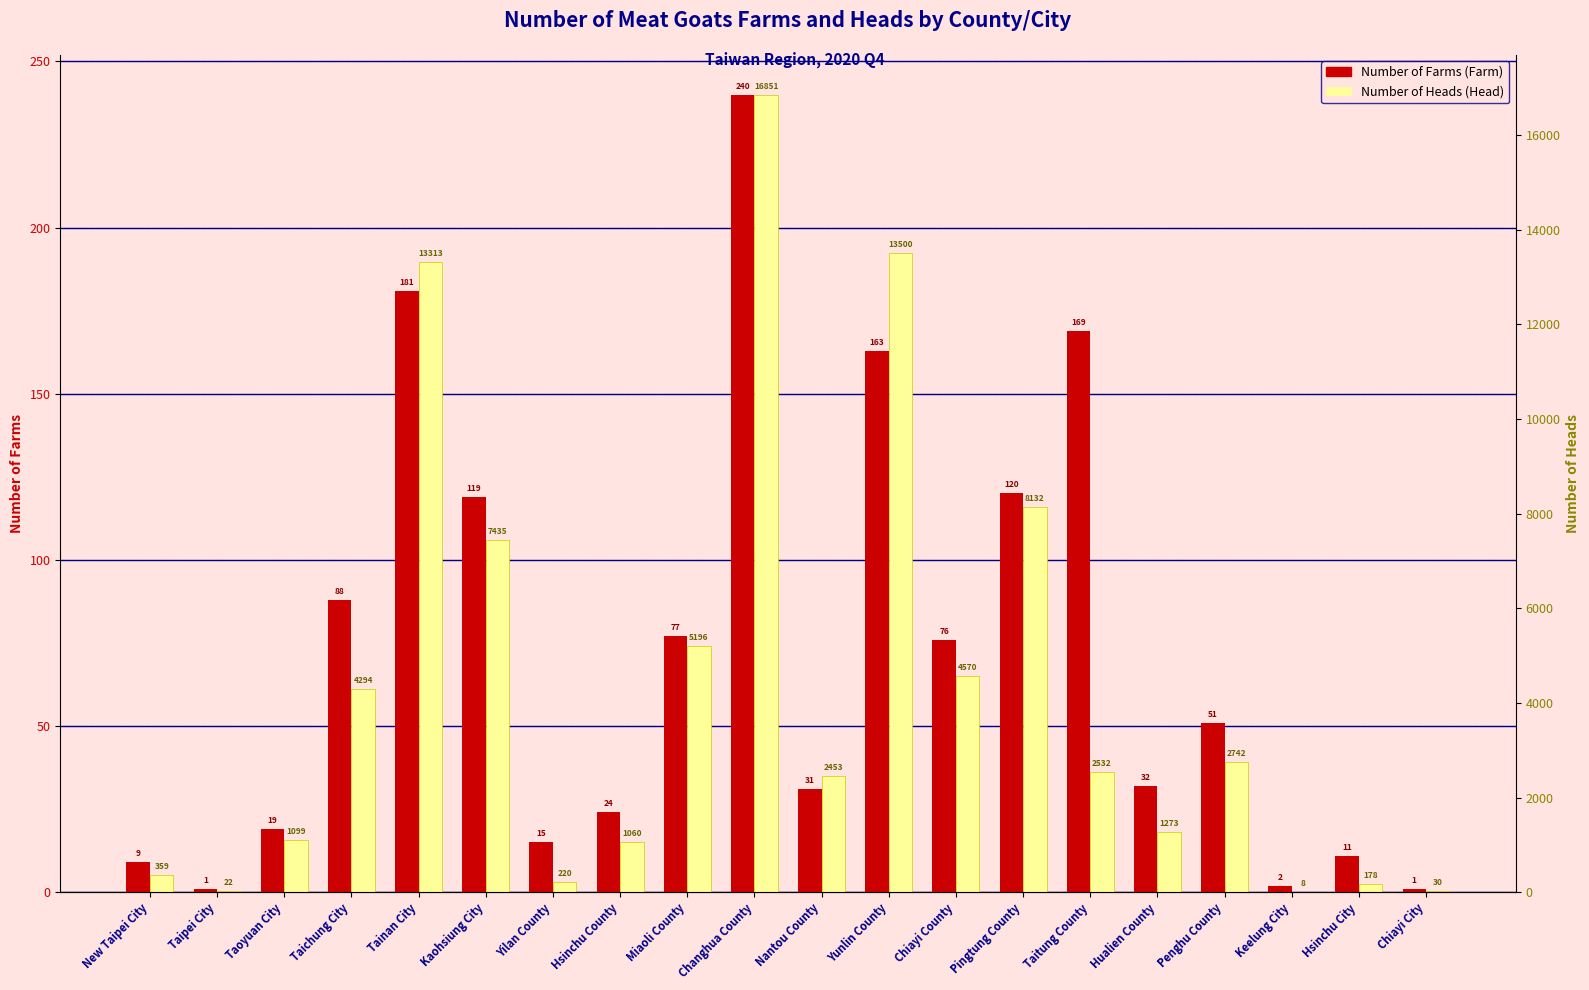

What position from the left is Pingtung County?

14